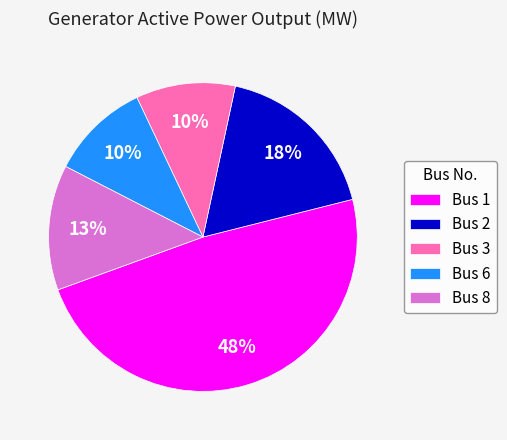

Does Bus 3 account for over 50% of the chart?

No